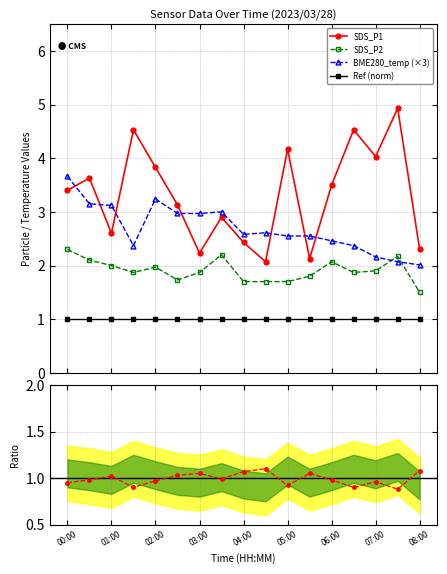

True or false: Ref (norm) and SDS_P1 intersect in this chart.

False